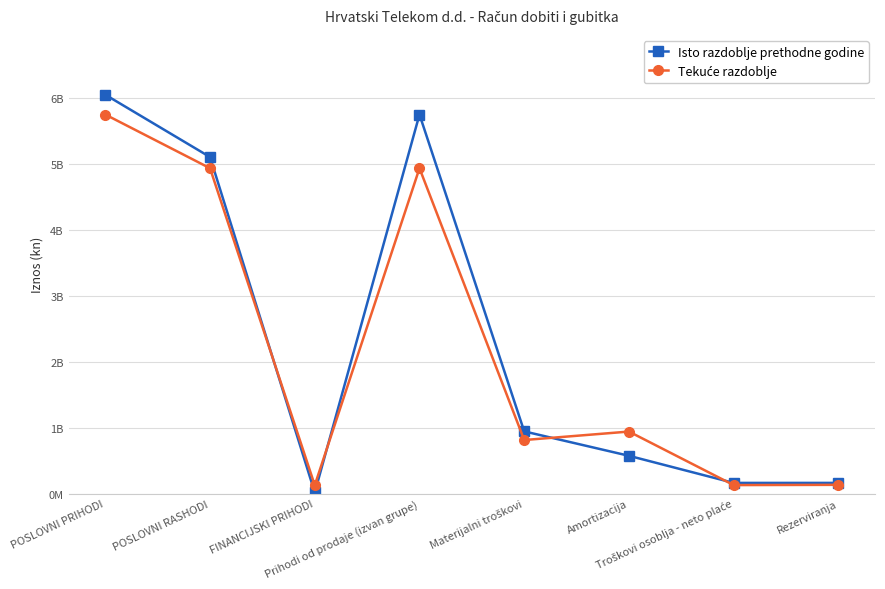

Reading left to right, list all the values displayed in this chart.

Isto razdoblje prethodne godine: 6051146125	5105796356	18681752	5750668191	945349769	575088741	163891556	164019774
Tekuće razdoblje: 5750668191	4936416246	128391699	4936416246	814251945	942643644	130870940	134628950